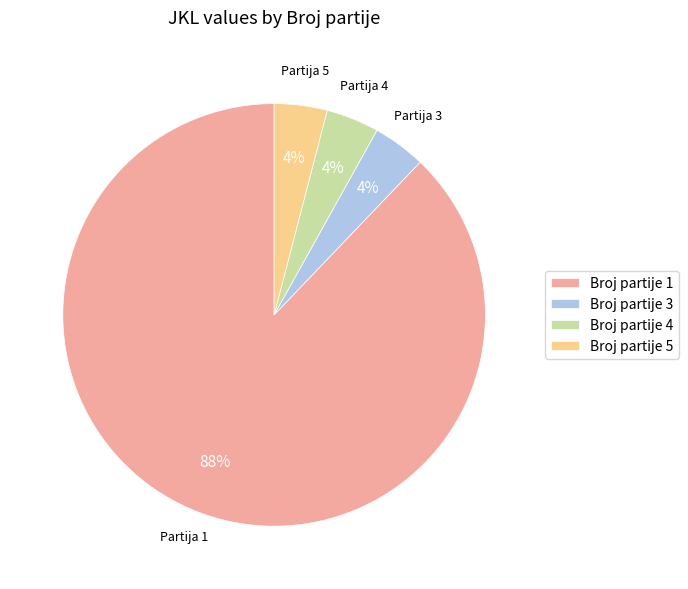

To the nearest percent, what is the difference between the largest and smallest slice percentages?

84%